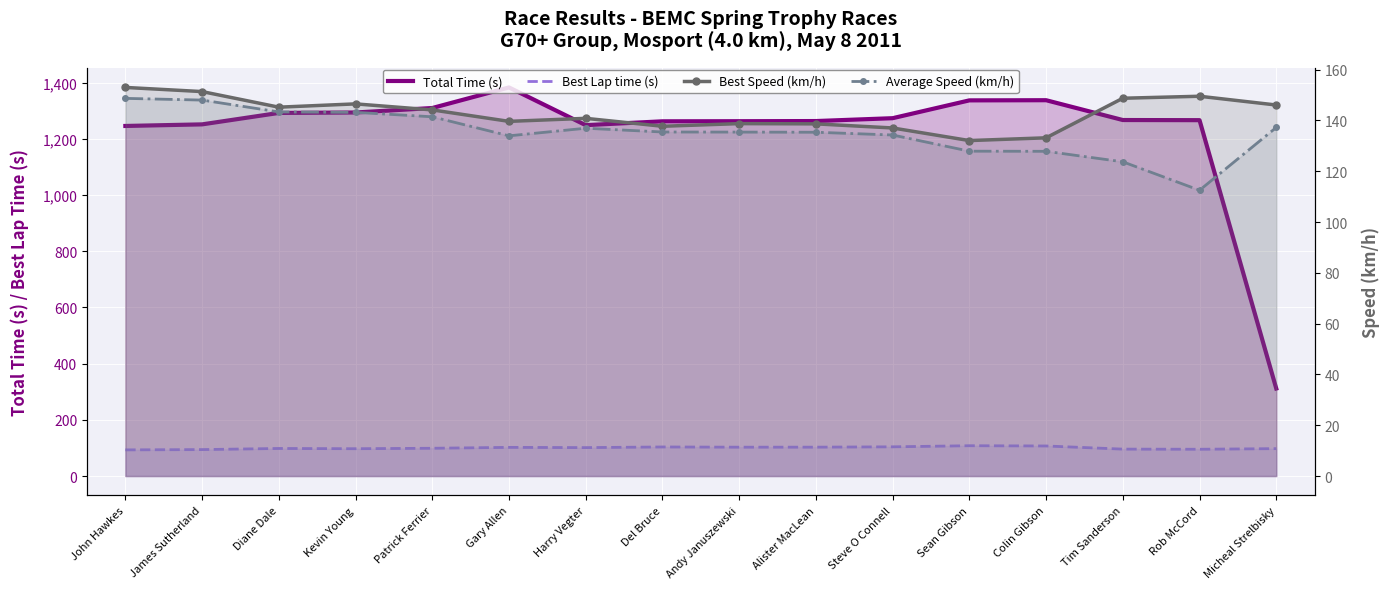

What are all the series names shown in the legend?

Total Time (s), Best Lap time (s), Best Speed (km/h), Average Speed (km/h)